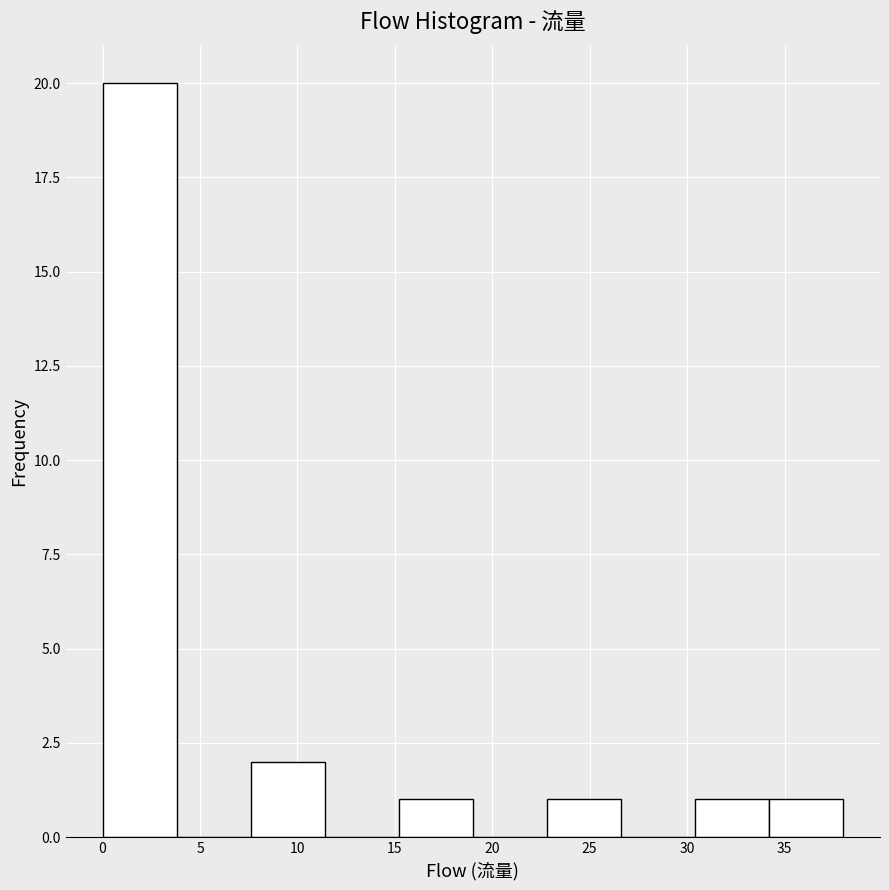

Reading left to right, list every bar in this chart as the range it spans on the x-axis followed by its height. Neither the bar edges nor the heights are printed on the chart, so give them approximately, as read against the axes.

0.0 to 3.8: 20
3.8 to 7.6: 0
7.6 to 11.4: 2
11.4 to 15.2: 0
15.2 to 19.0: 1
19.0 to 22.8: 0
22.8 to 26.6: 1
26.6 to 30.4: 0
30.4 to 34.2: 1
34.2 to 38.0: 1